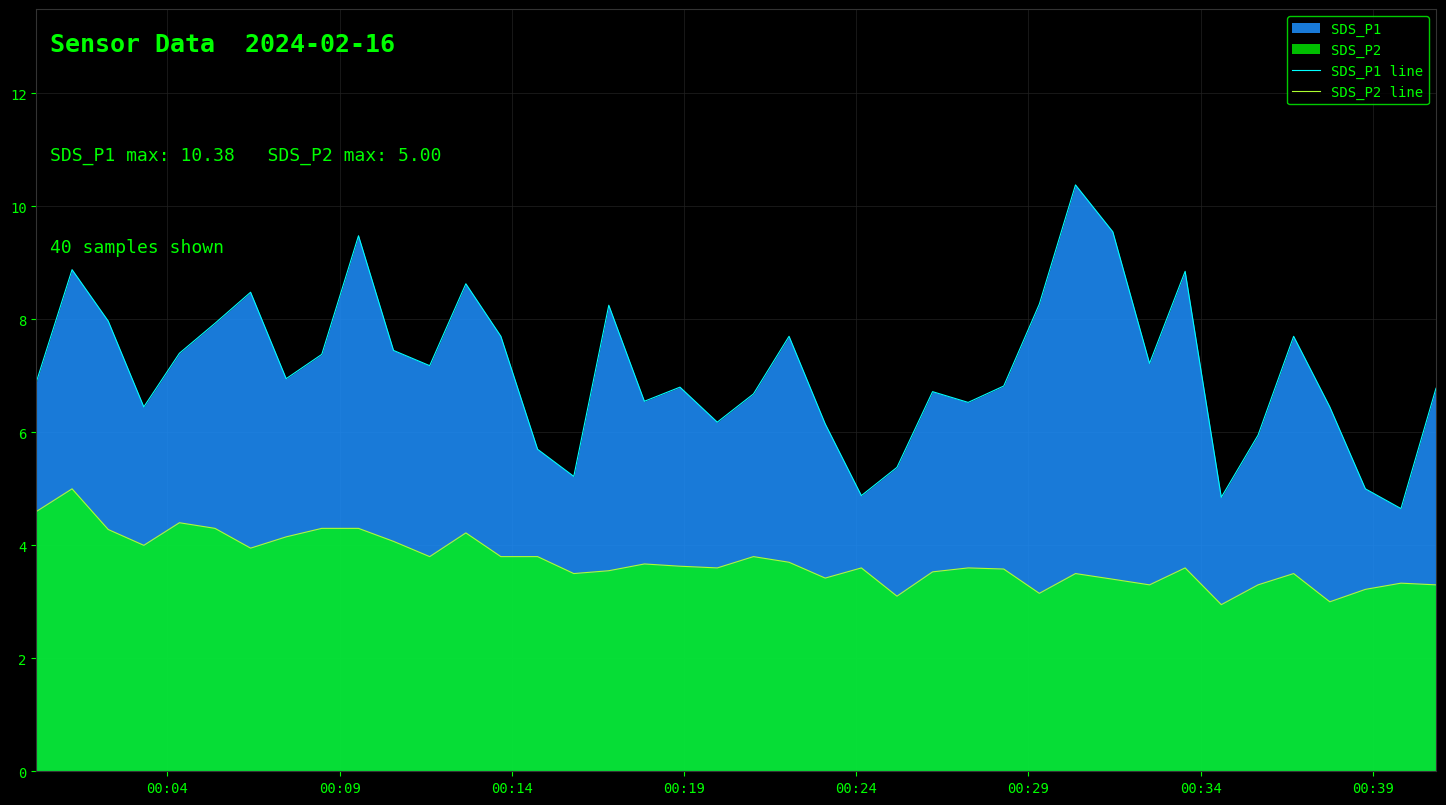

True or false: SDS_P1 line and SDS_P2 line intersect in this chart.

False